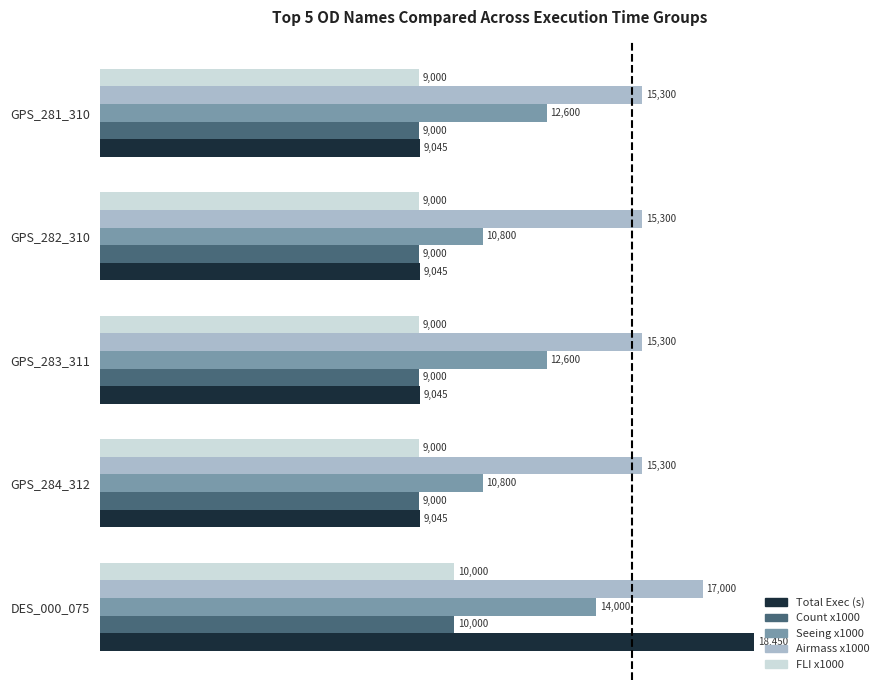

Between GPS_283_311 and GPS_282_310, which series saw the biggest shift?

Seeing x1000